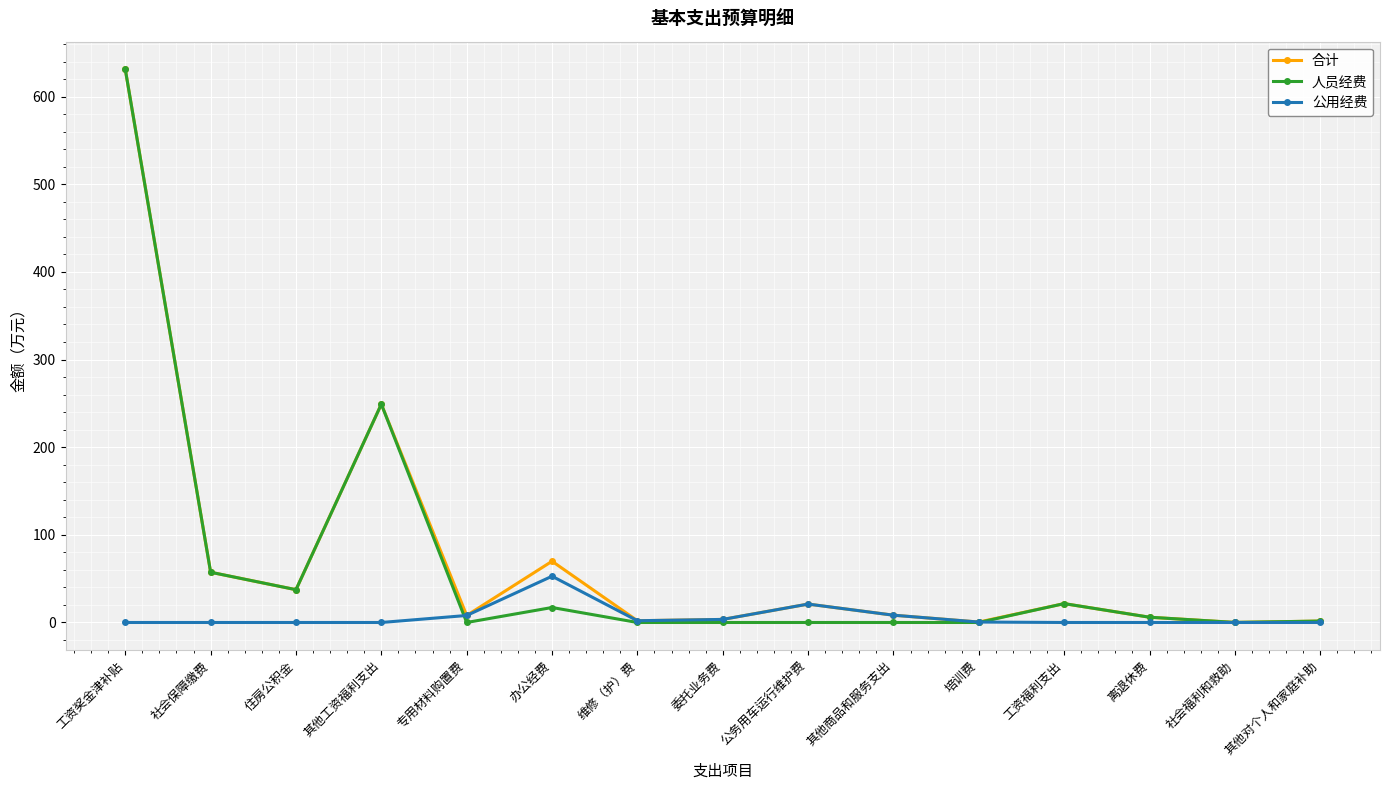

Is the value of 合计 at 住房公积金 greater than the value of 公用经费 at 办公经费?

No